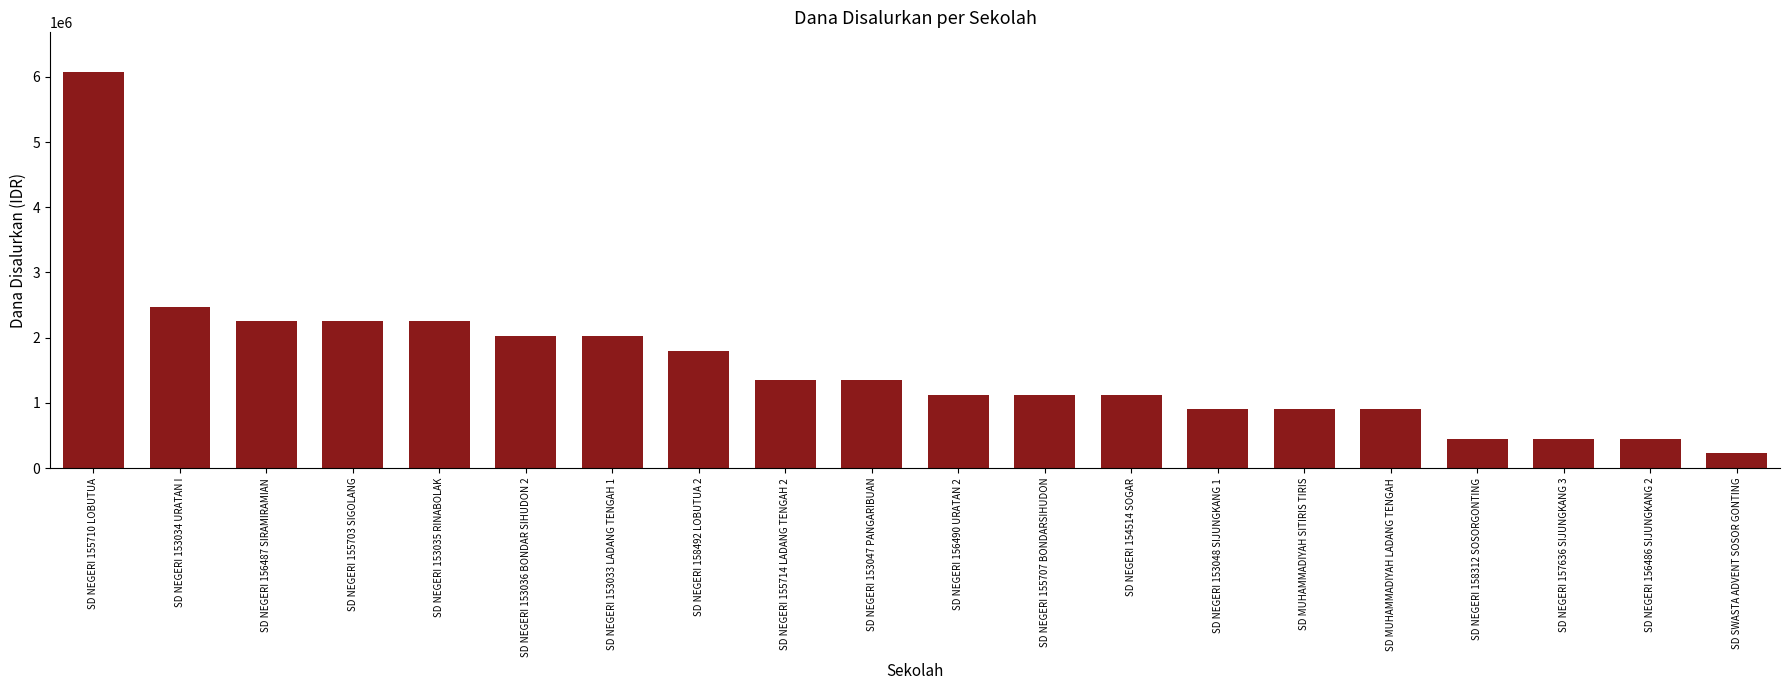

What is the label of the 16th bar from the left?

SD MUHAMMADIYAH LADANG TENGAH